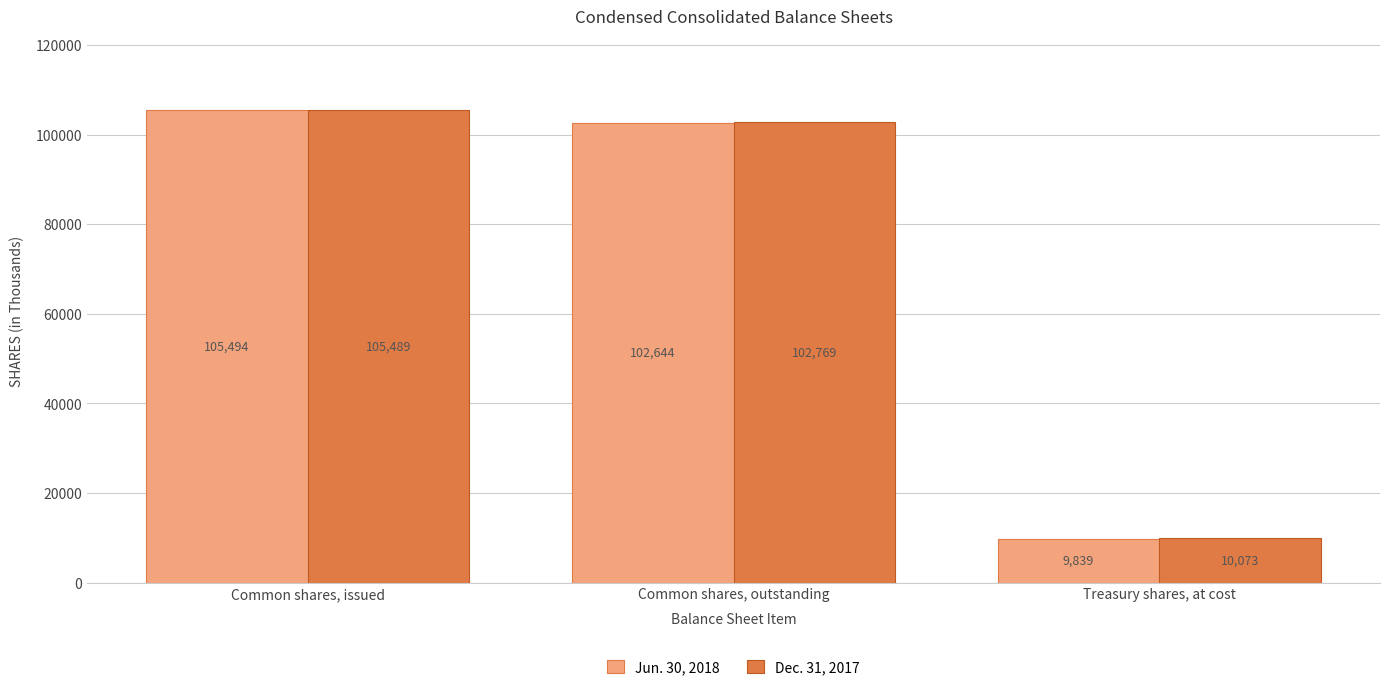

How many bars are there in each group?

2